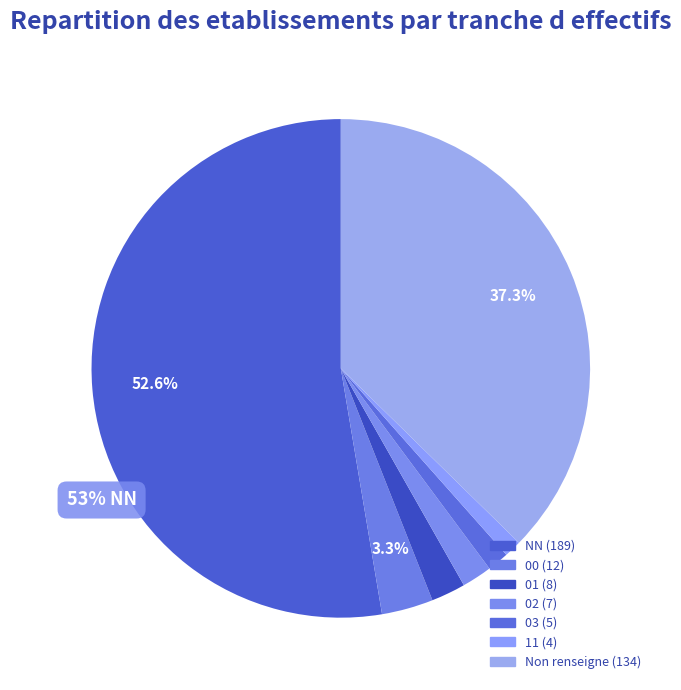

How many segments does this pie chart have?

7